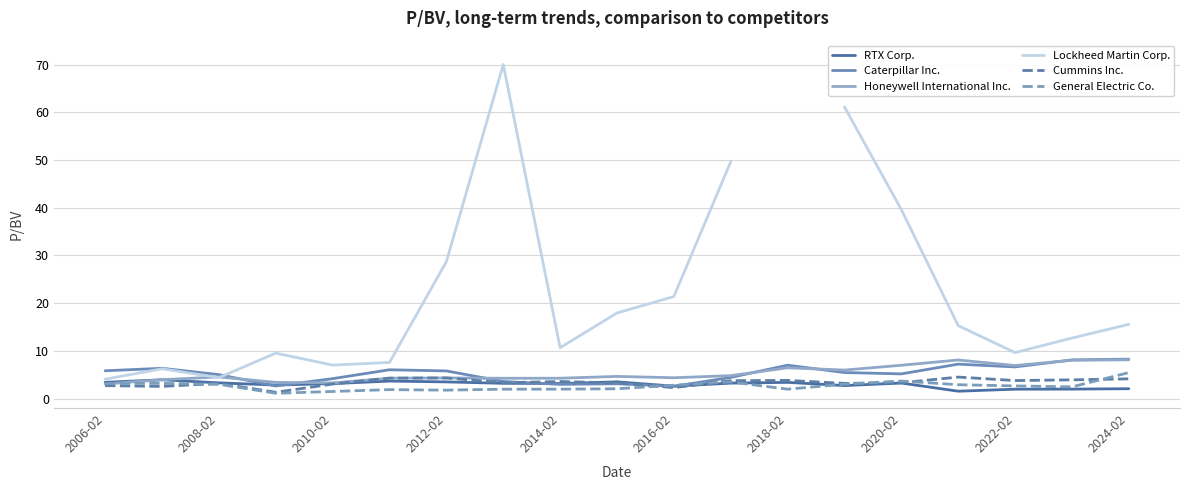

Is this an area chart (filled region under the line)?

No